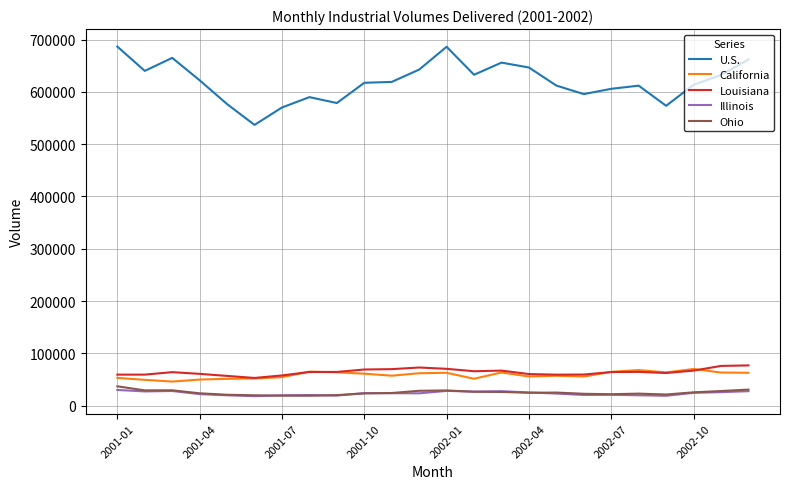

True or false: California and Illinois intersect in this chart.

False